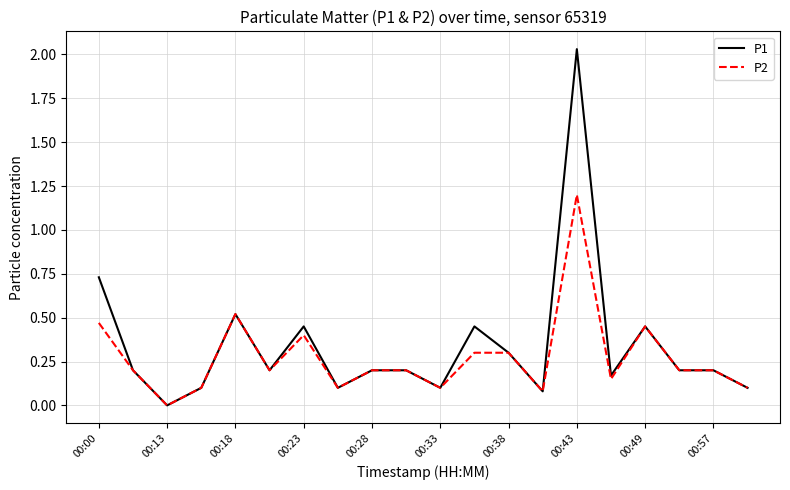

Which series has the largest range (max minus min)?

P1